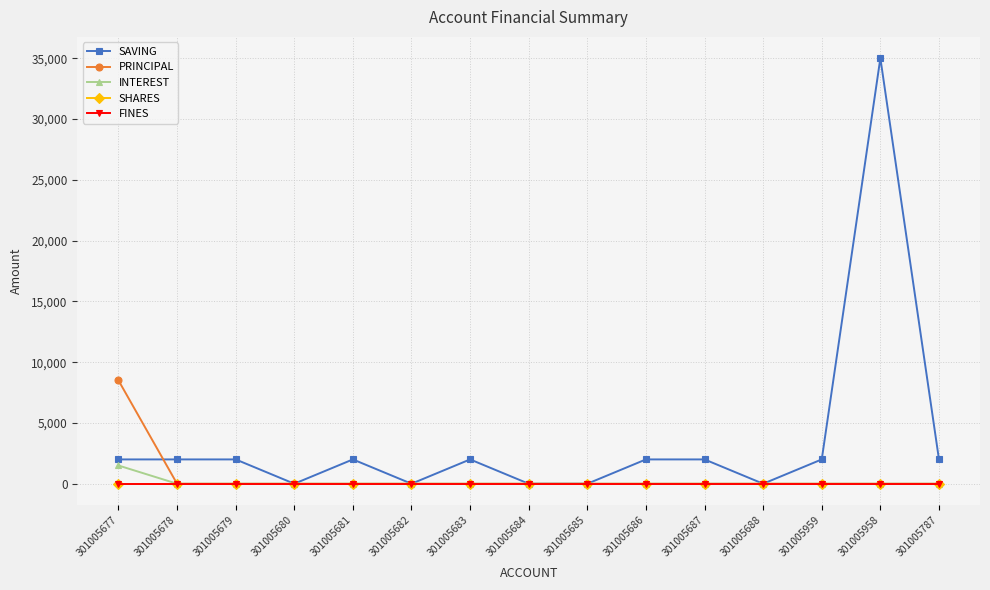

What is the greatest value displayed?

35000